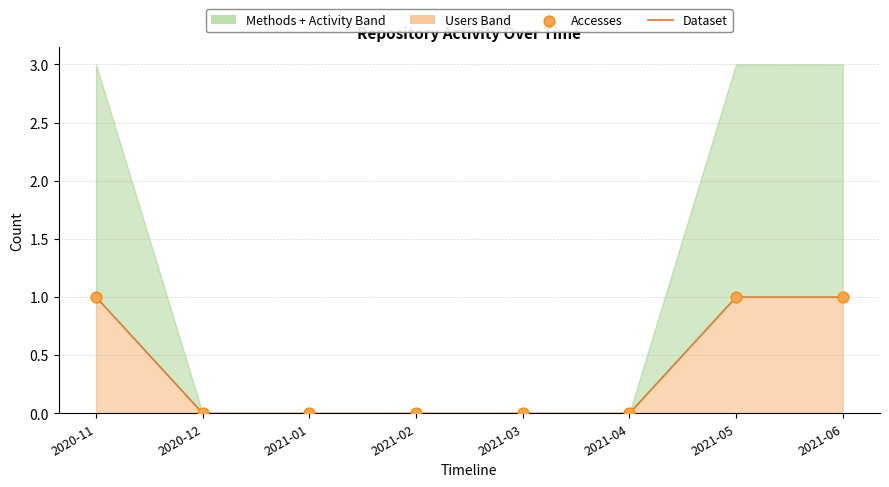

Which series has the widest spread of Y values?

Dataset